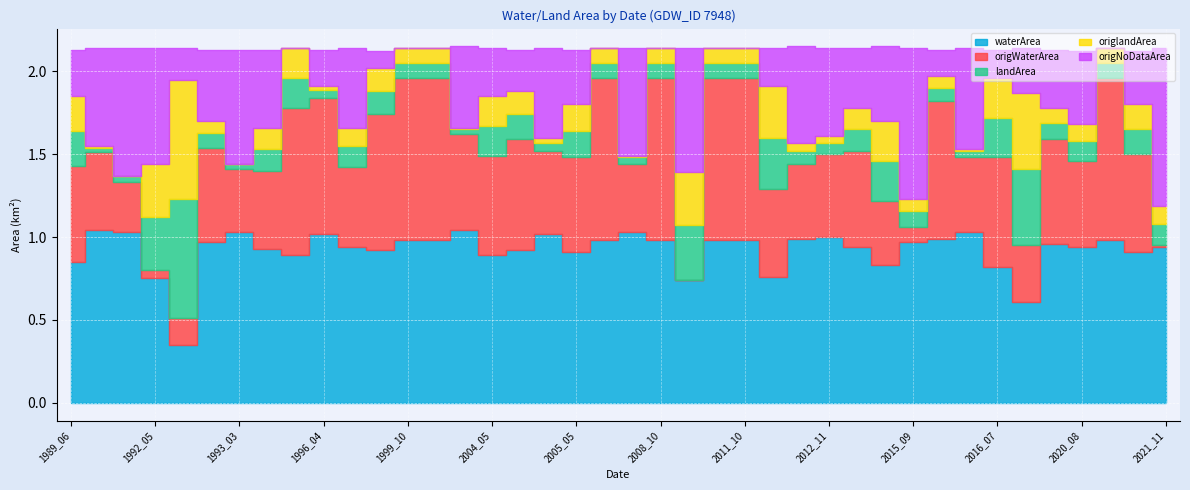

What is the difference between the maximum and minimum values in the origlandArea series?

0.7